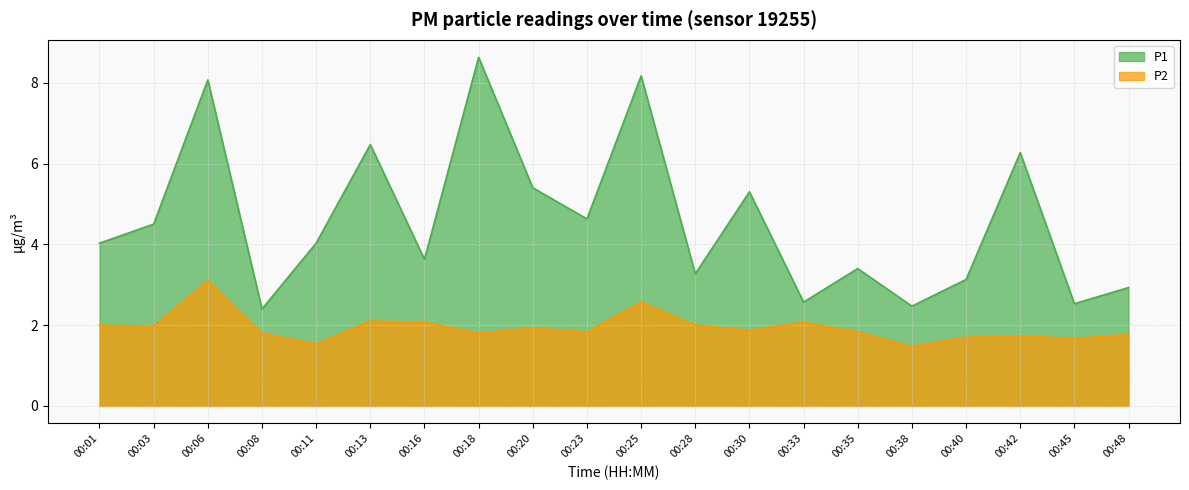

Which series has the largest range (max minus min)?

P1